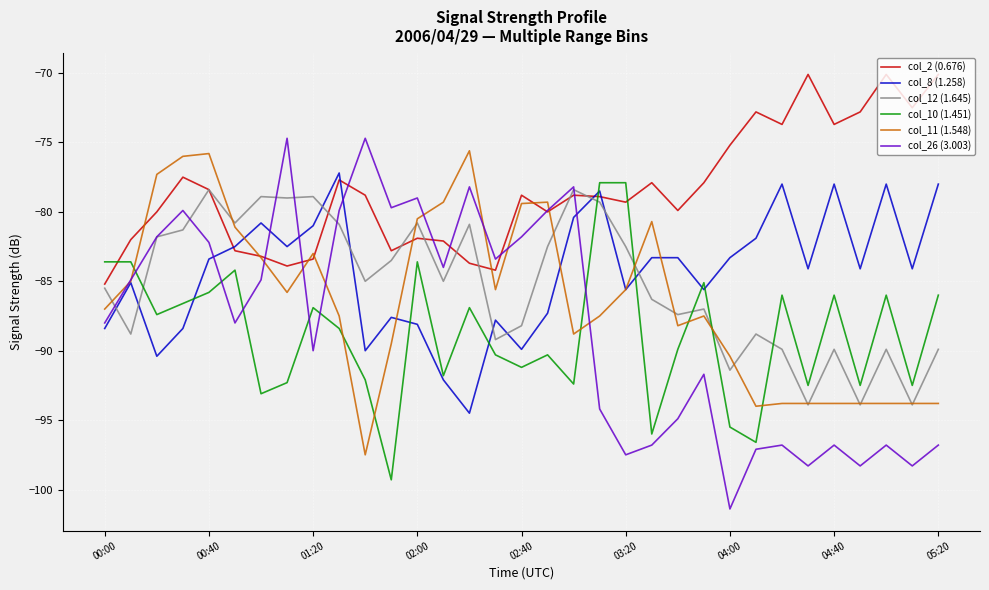

What is the greatest value displayed?

-70.1